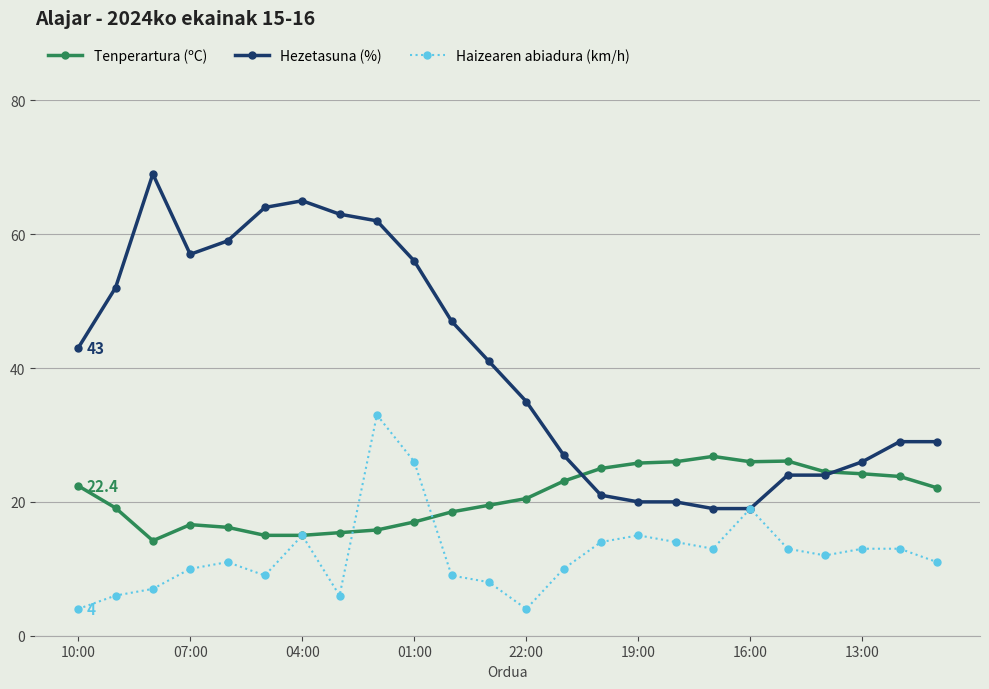

At how many categories does at least one series exceed 28?

15